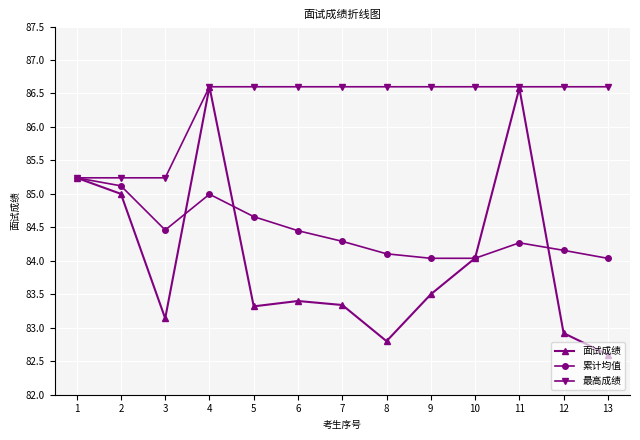

How many categories are shown in the chart?

13